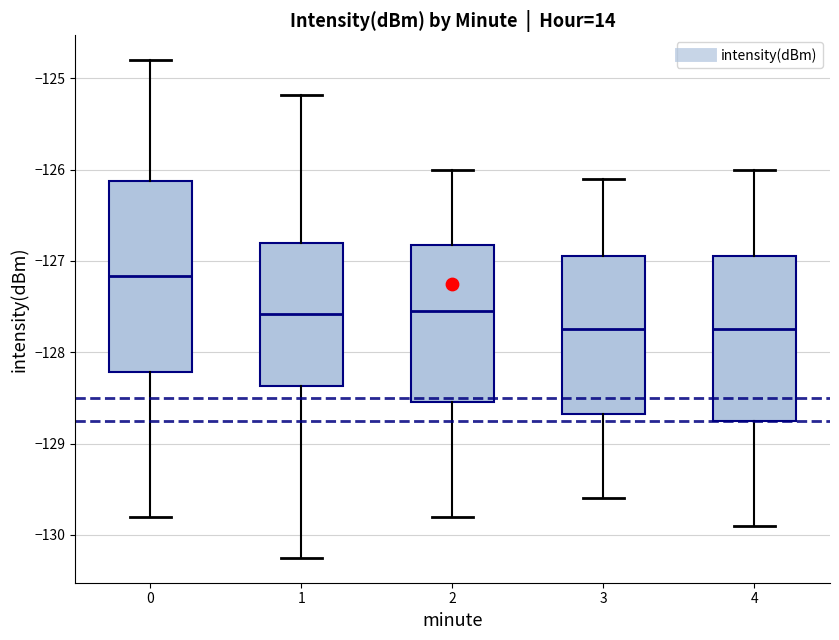

Where is the lower edge of the box at x = 0 on the y-axis? The values are not printed on the chart, so give them approximately, as read against the axis.

-128.2